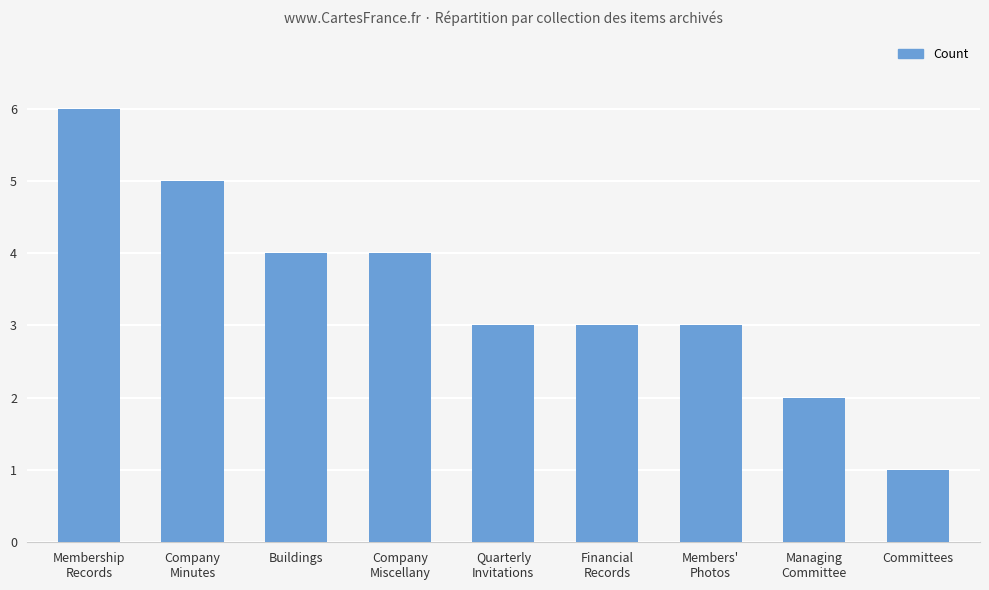

Is it true that the value at Buildings is 4?

True